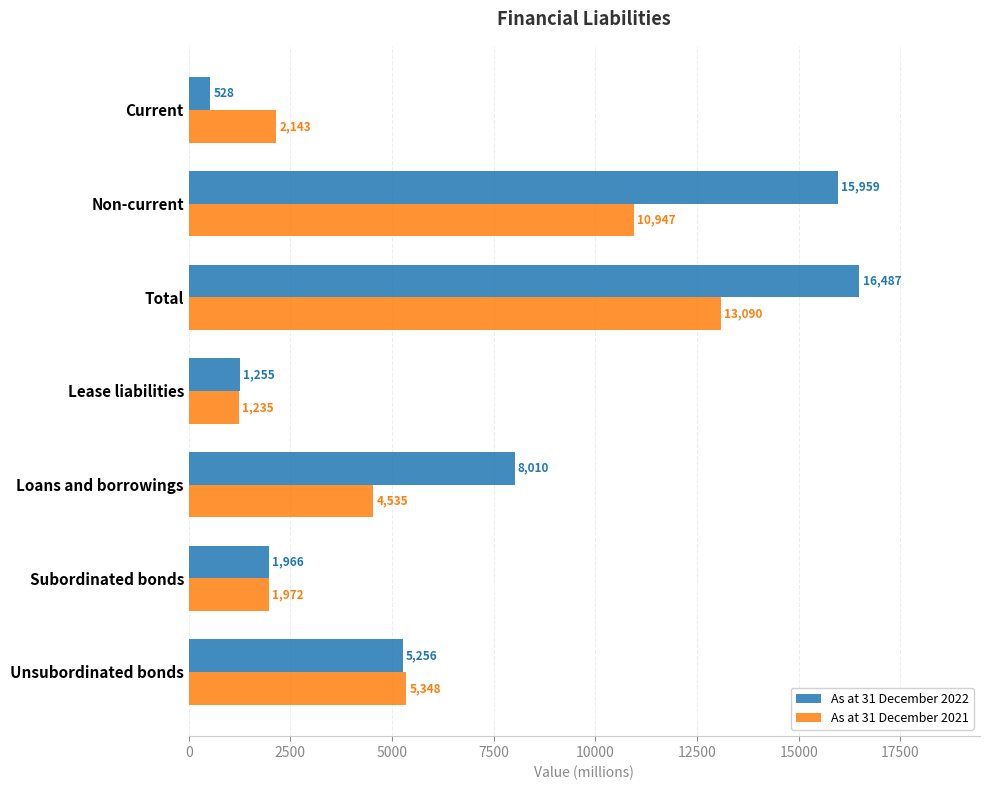

At which label is As at 31 December 2022 closest to 8507?

Loans and borrowings